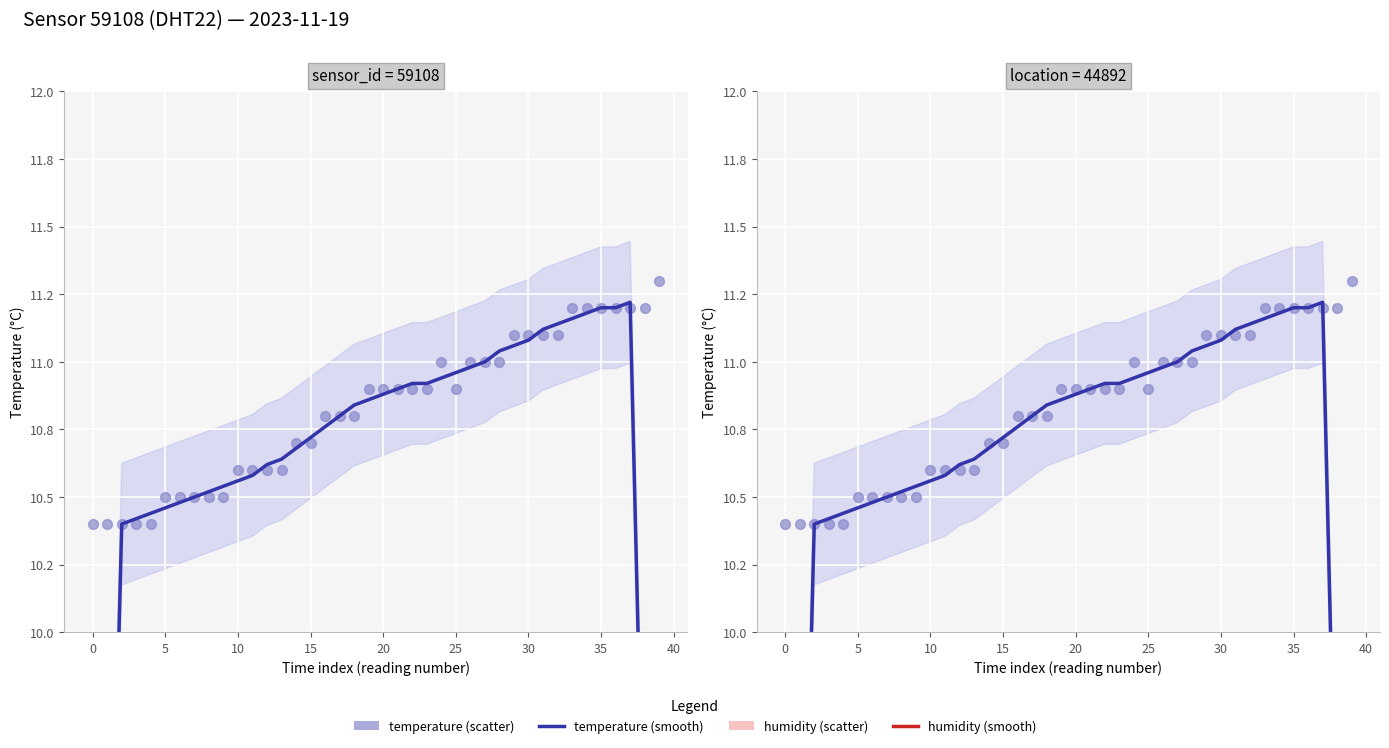

What is the total value across all series at 5?

21.9